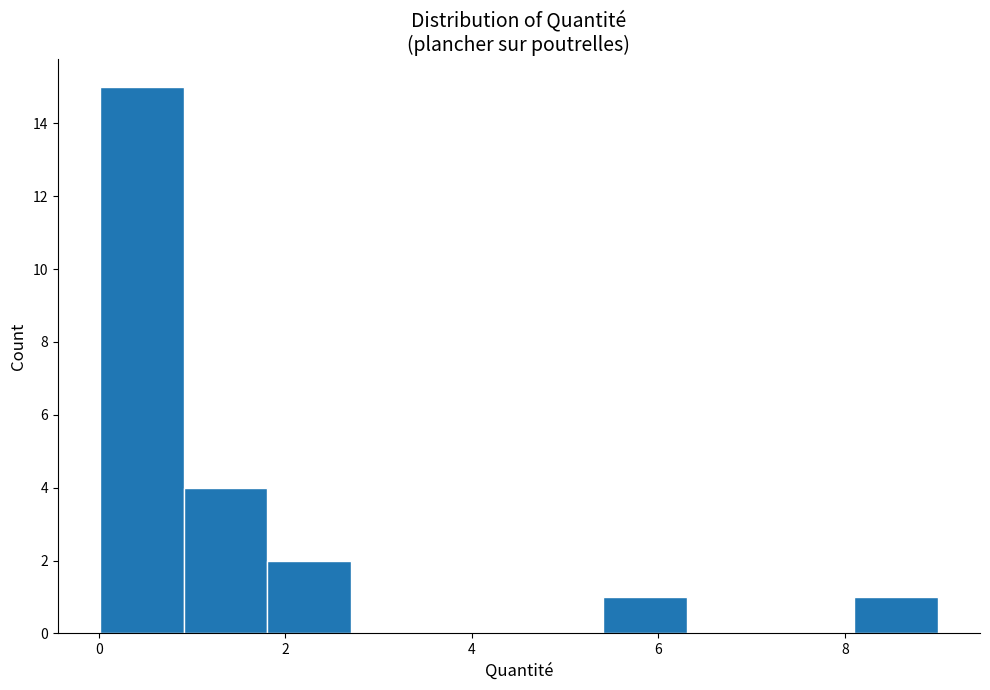

Reading left to right, list every bar in this chart as the range it spans on the x-axis followed by its height. Neither the bar edges nor the heights are printed on the chart, so give them approximately, as read against the axes.

0.0 to 1.0: 15
1.0 to 1.8: 4
1.8 to 2.8: 2
2.8 to 3.6: 0
3.6 to 4.6: 0
4.6 to 5.4: 0
5.4 to 6.4: 1
6.4 to 7.2: 0
7.2 to 8.2: 0
8.2 to 9.0: 1